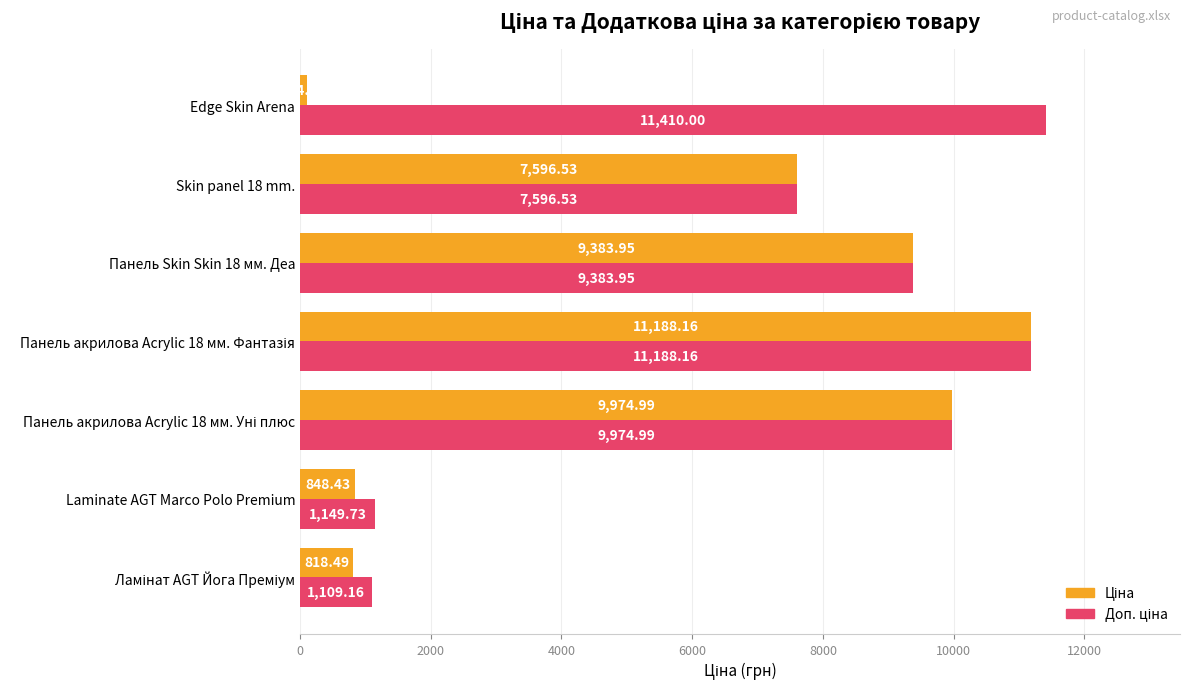

At how many categories does at least one series exceed 3899?

5